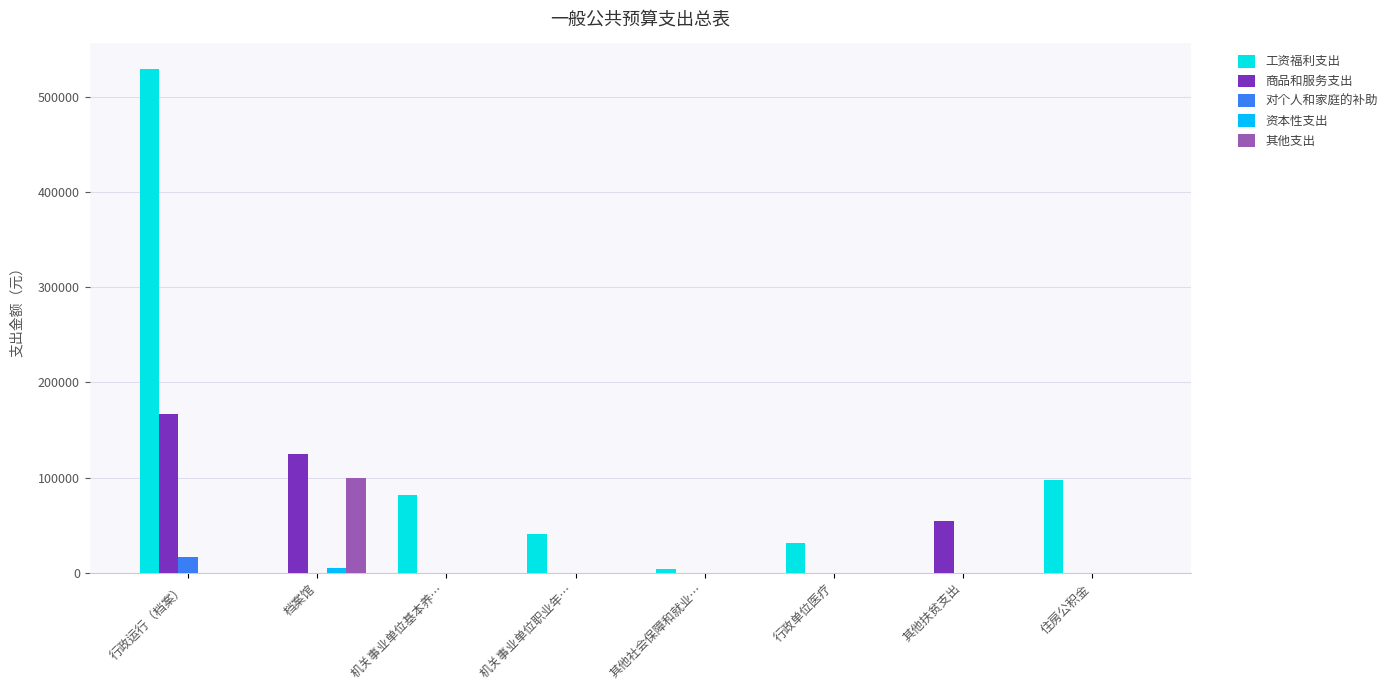

What is the highest value of the 商品和服务支出 series?

167240